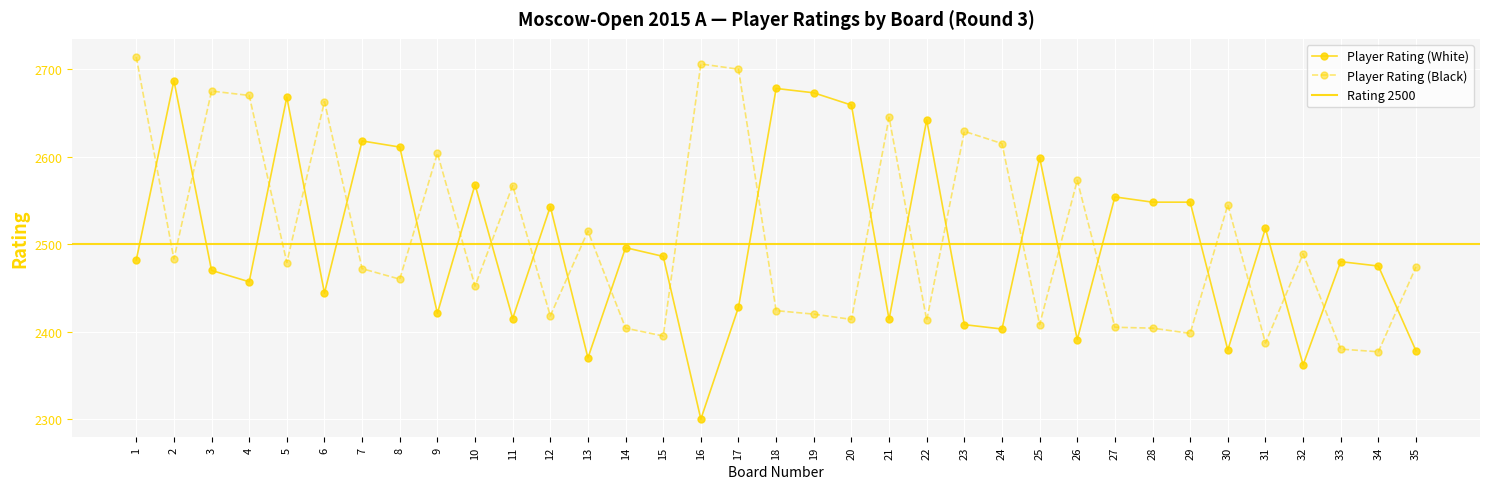

What is the minimum value shown in the chart?

2300